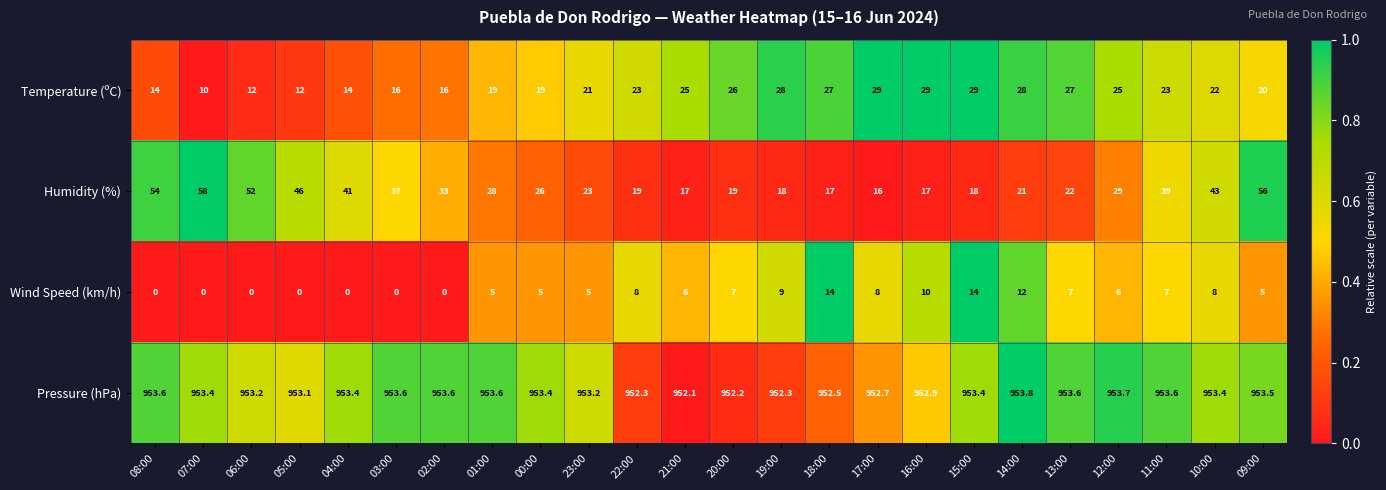

Rank the series at 10:00 from lowest to highest value.

Wind Speed (km/h), Temperature (ºC), Humidity (%), Pressure (hPa)